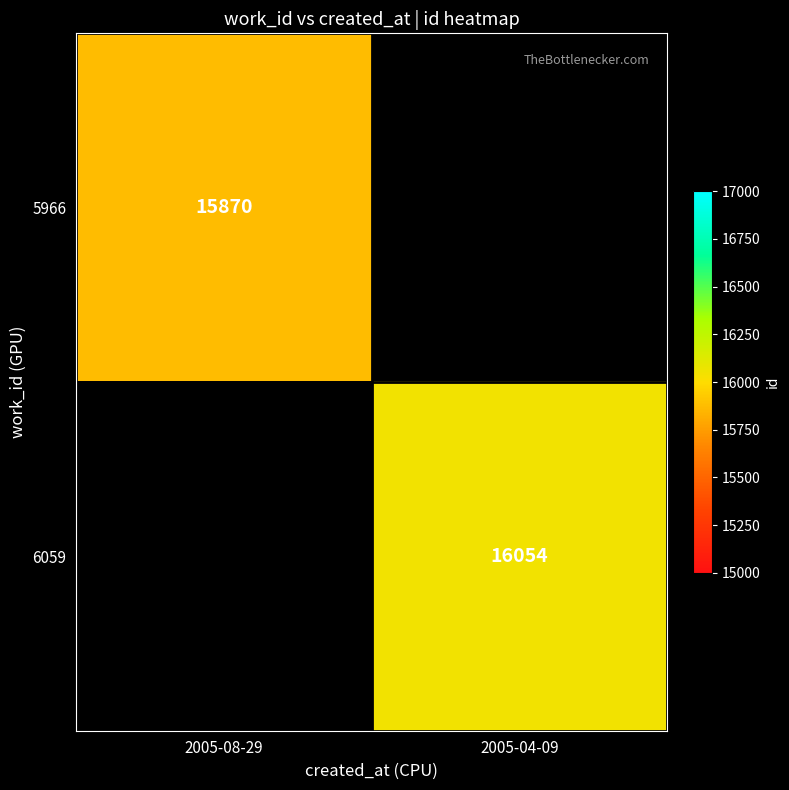

At which category does the chart reach its minimum across all series?

2005-08-29